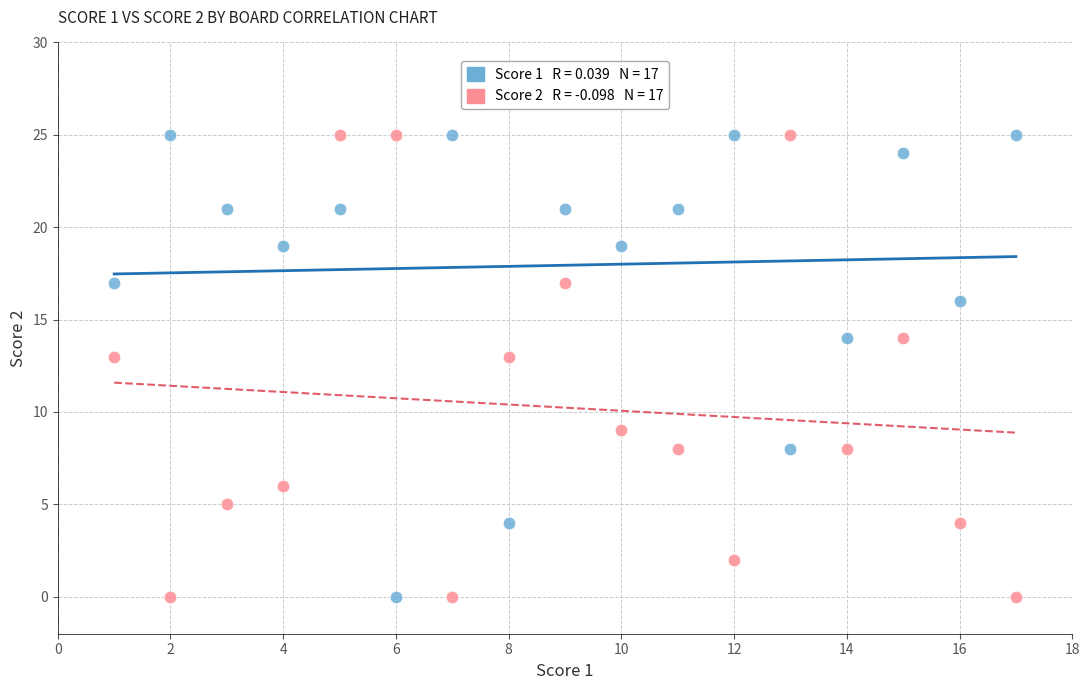

Across all data points, what is the range of Y values (max minus min)?

25